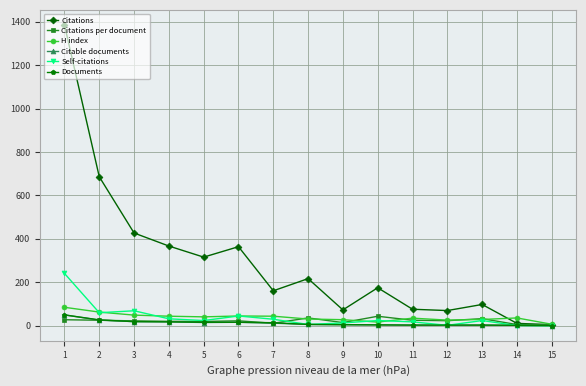

What is the maximum value for Citable documents?

50.0